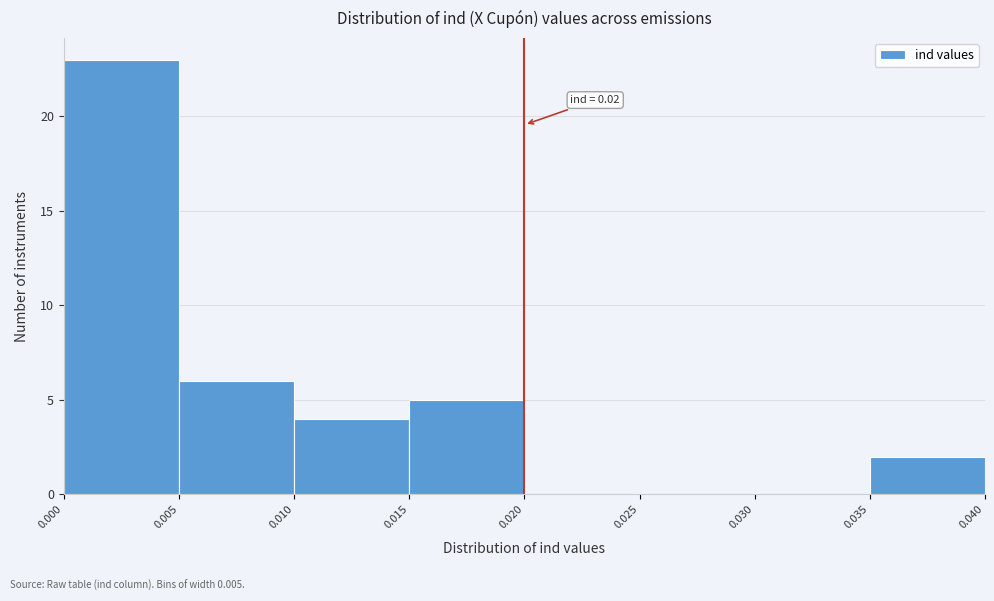

Which range on the x-axis has the tallest bar?

0.000 to 0.005